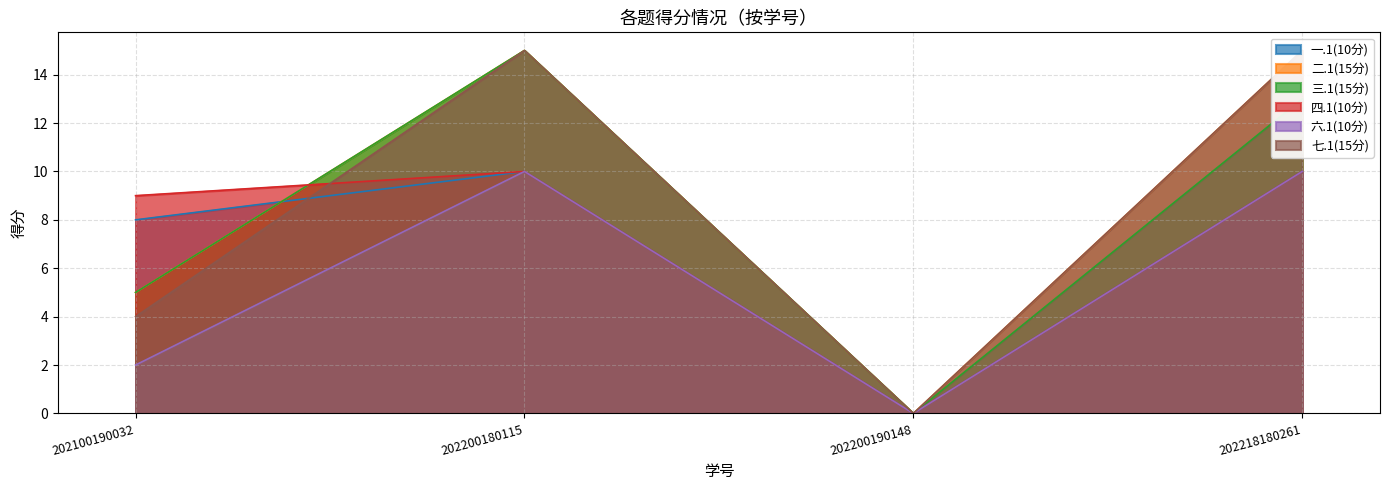

Reading left to right, extract all data points from this chart.

一.1(10分): 8	10	0	10
二.1(15分): 5	15	0	15
三.1(15分): 5	15	0	13
四.1(10分): 9	10	0	10
六.1(10分): 2	10	0	10
七.1(15分): 4	15	0	15